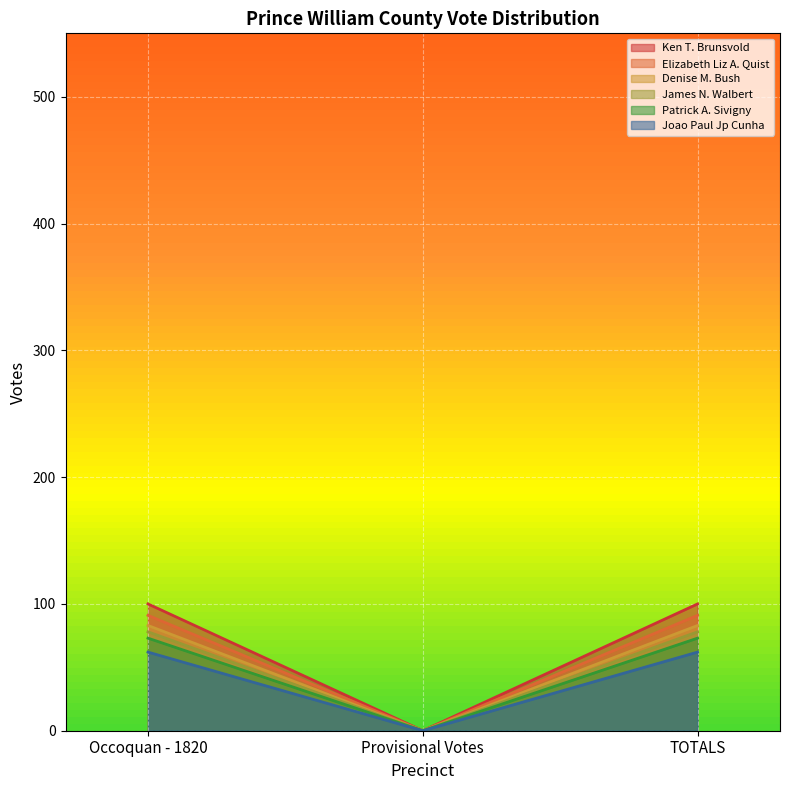

What is the label of the 2nd point from the left?

Provisional Votes